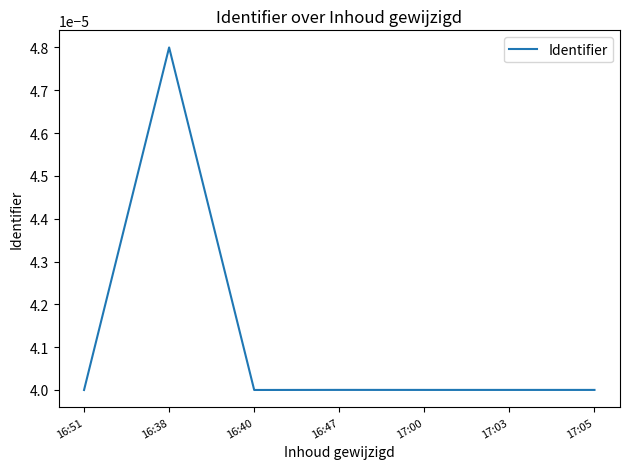

Where is the first local maximum?

16:38